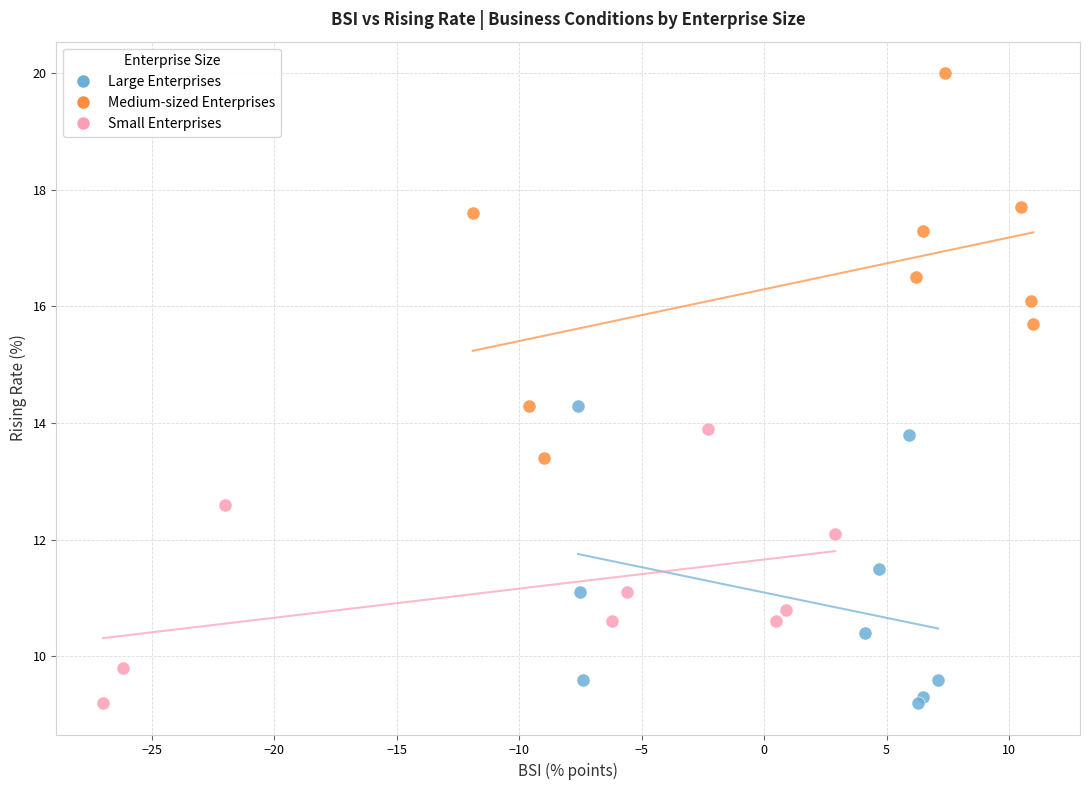

Which series has the widest spread of Y values?

Medium-sized Enterprises